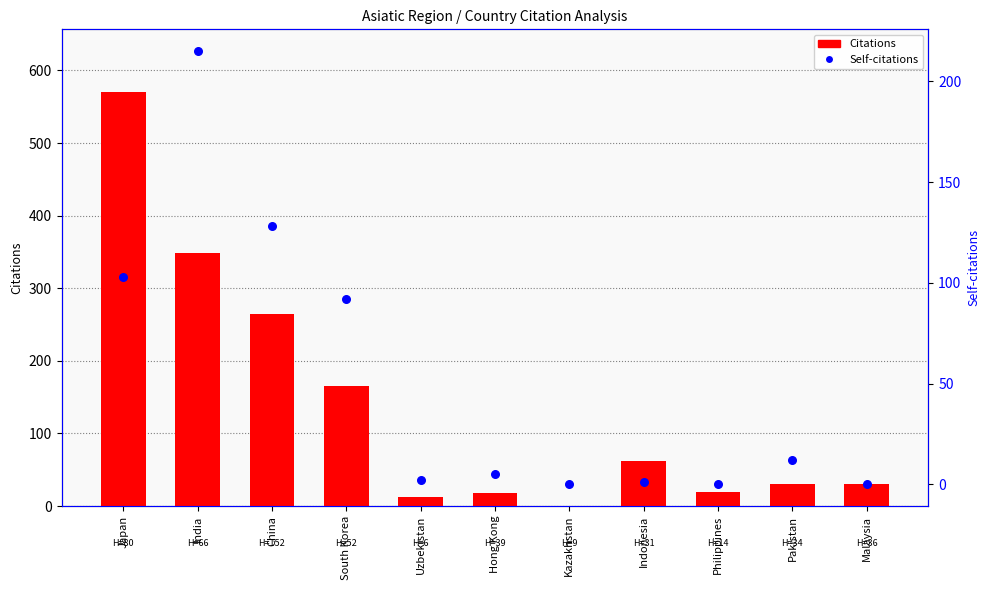

Which series has the largest total across all categories?

Citations